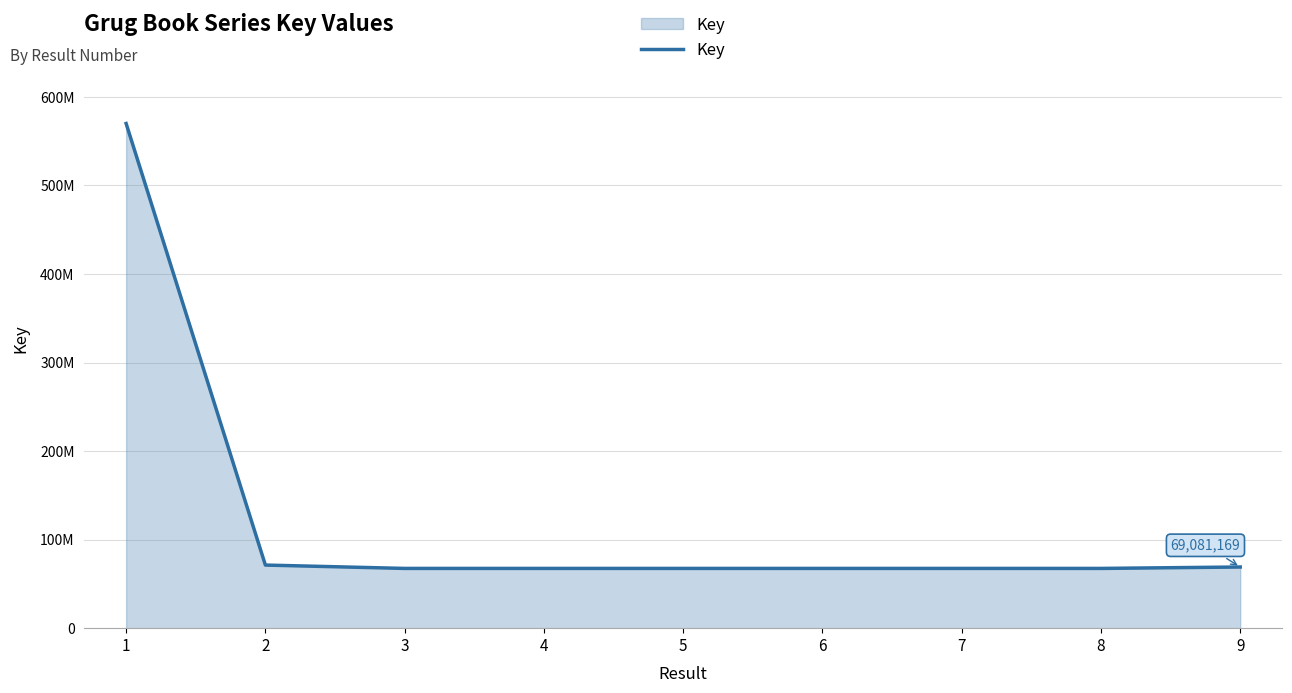

Does the chart have visible grid lines?

Yes